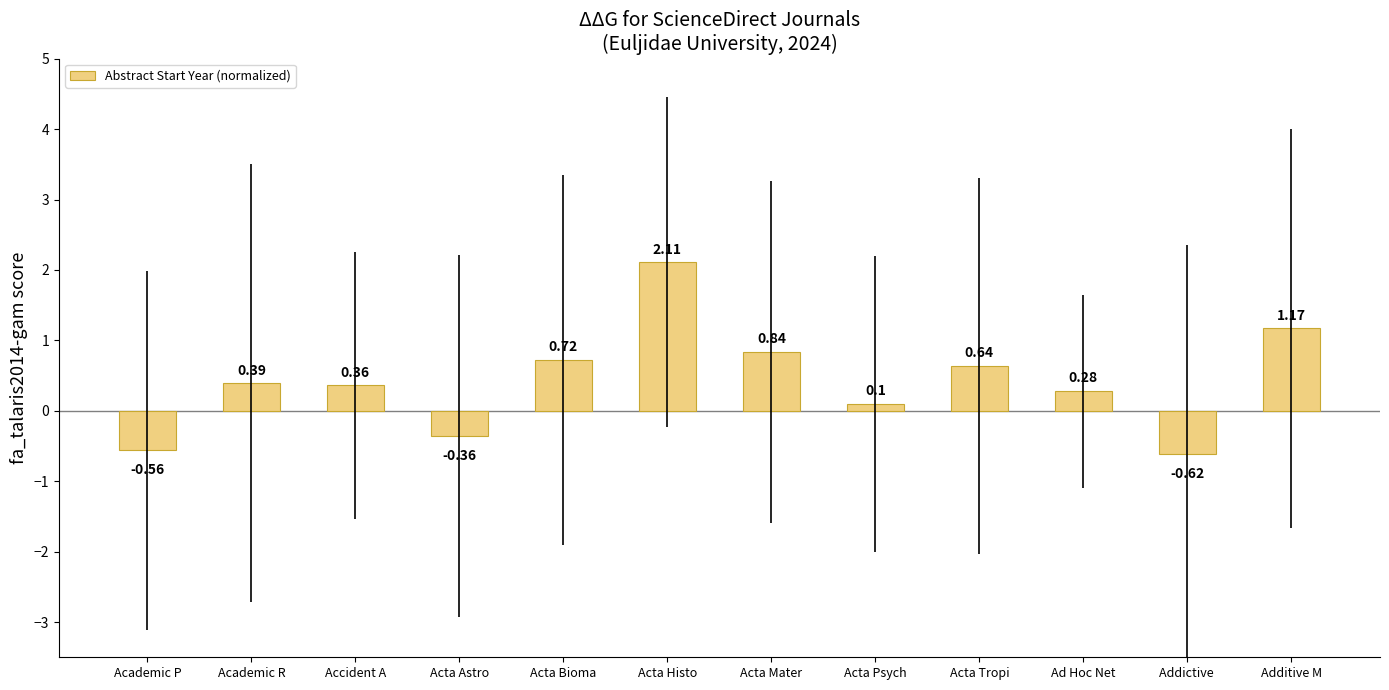

What is the label of the 12th bar from the left?

Additive M